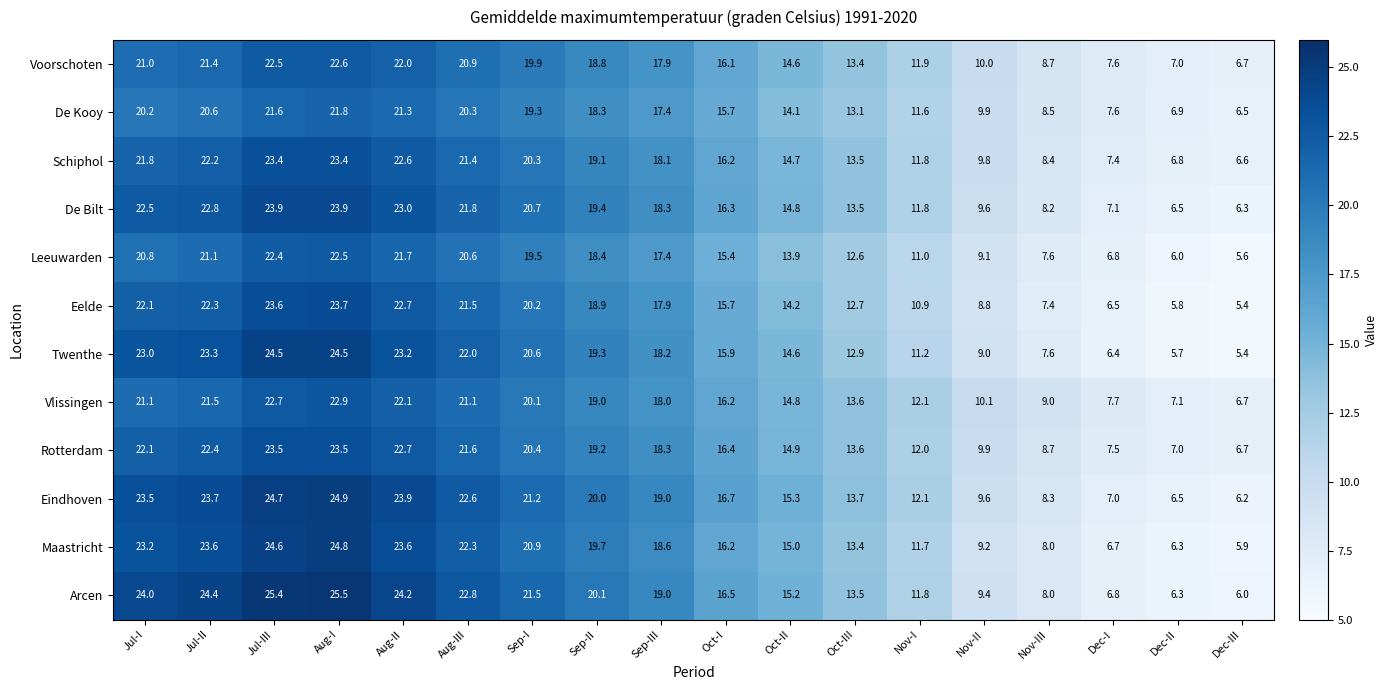

At which label does Vlissingen first exceed 18?

Jul-I